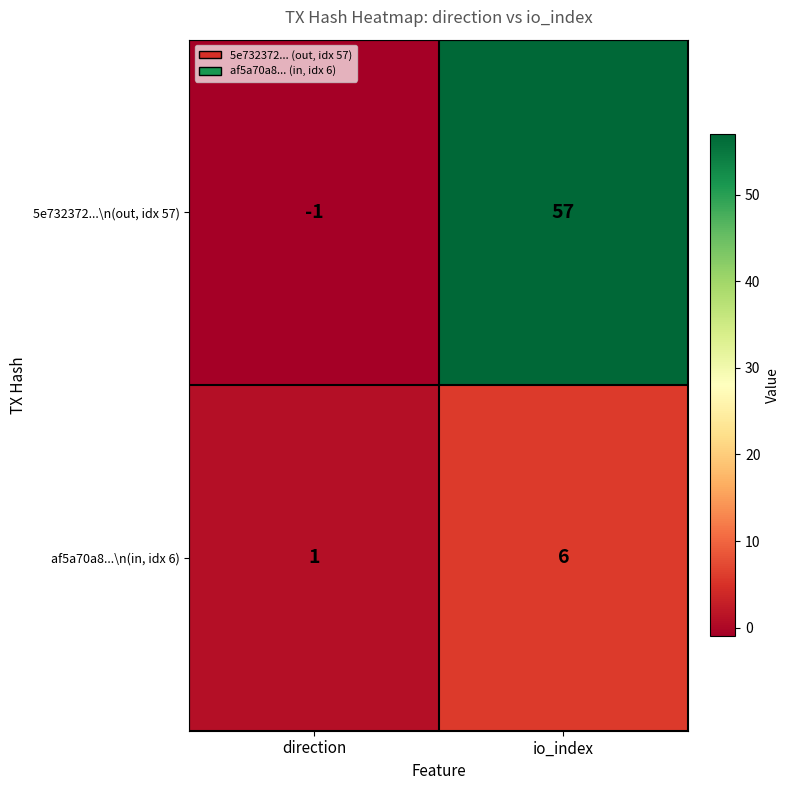

Reading left to right, list all the values displayed in this chart.

5e732372...\n(out, idx 57): -1	57
af5a70a8...\n(in, idx 6): 1	6